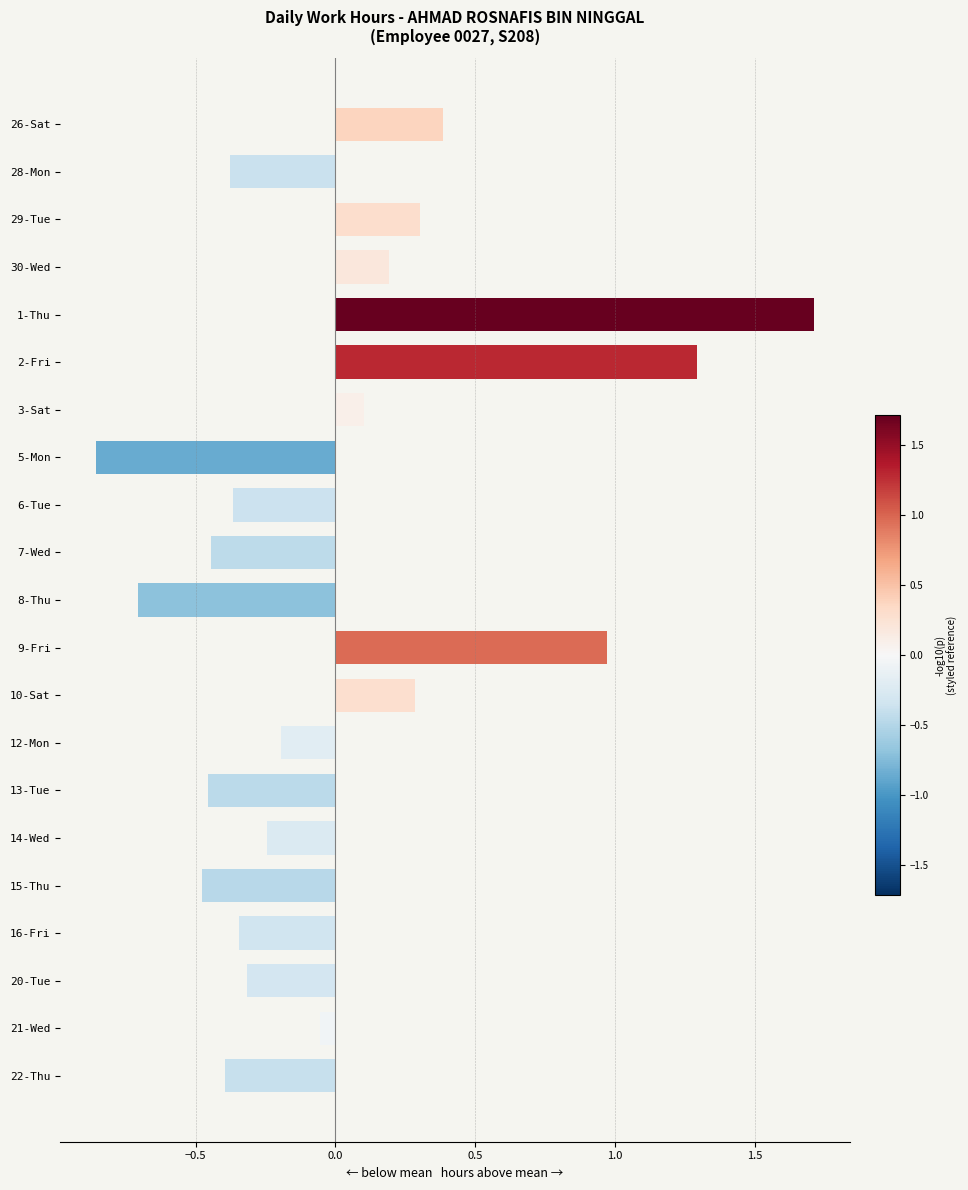

Does the chart contain stacked bars?

No